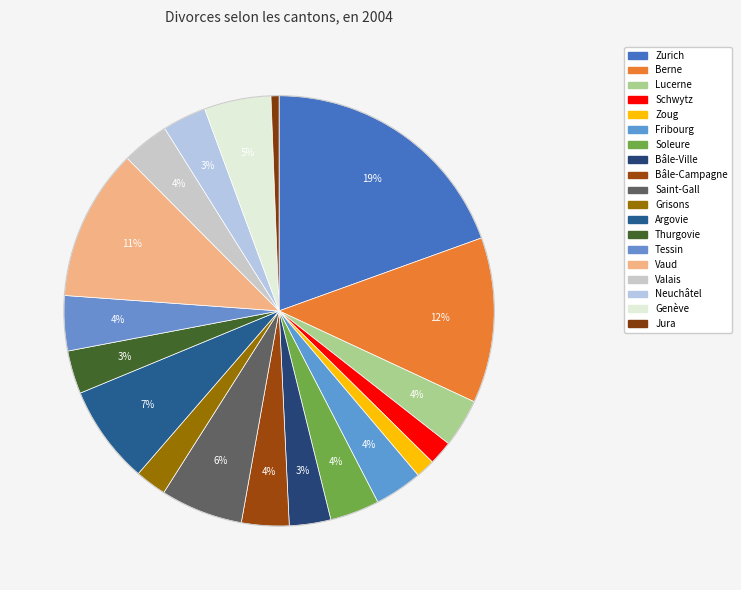

Count the number of slices in the pie.

19